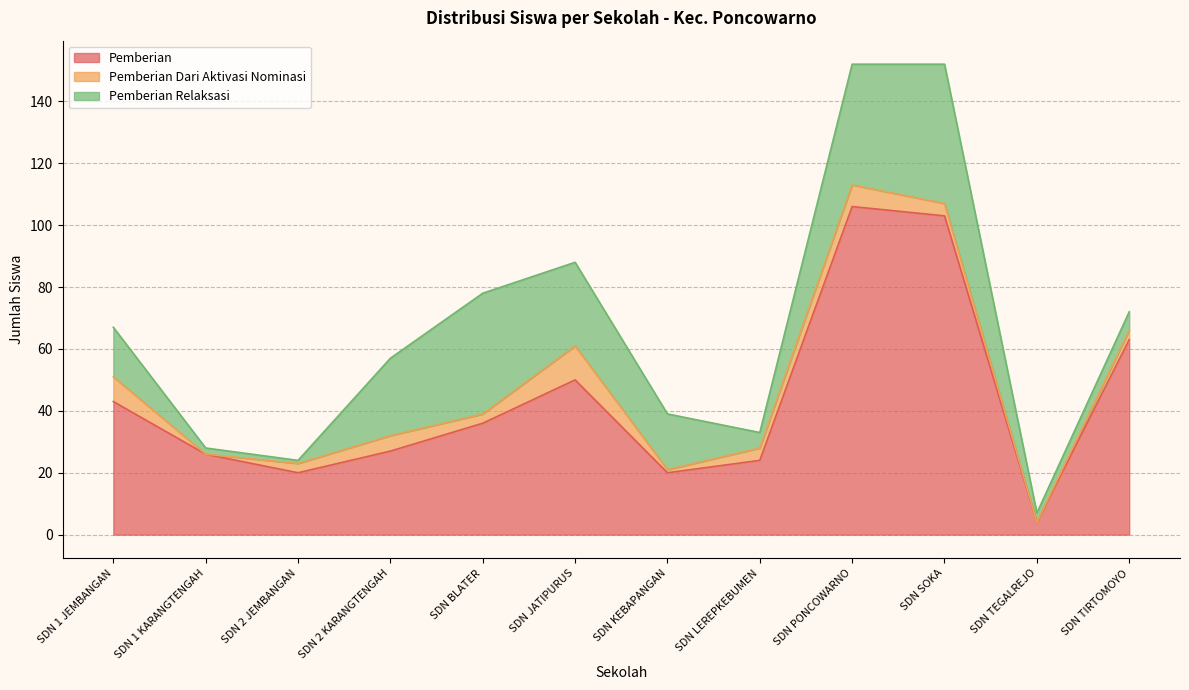

What value does the Pemberian series have at SD NEGERI PONCOWARNO, to the nearest 10?

110